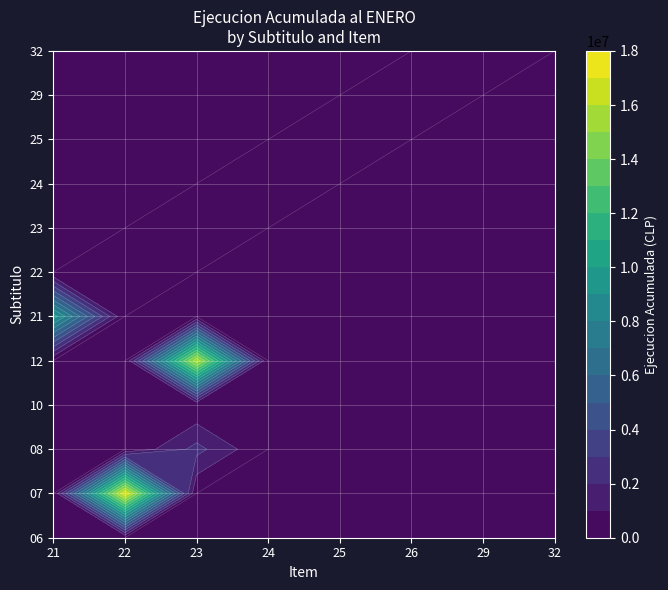

What is the total value across all series at 23?

18589773